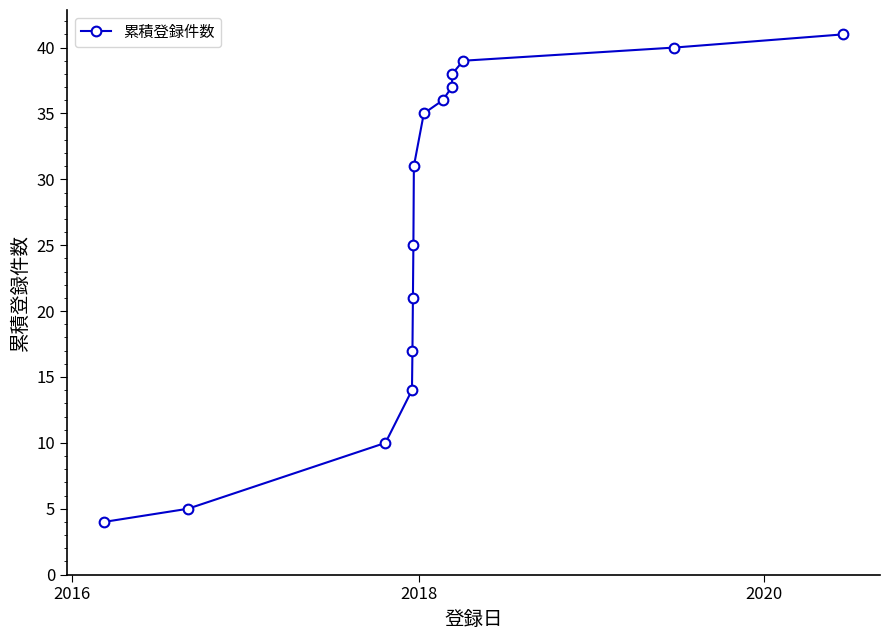

How many data points does each series have?

15